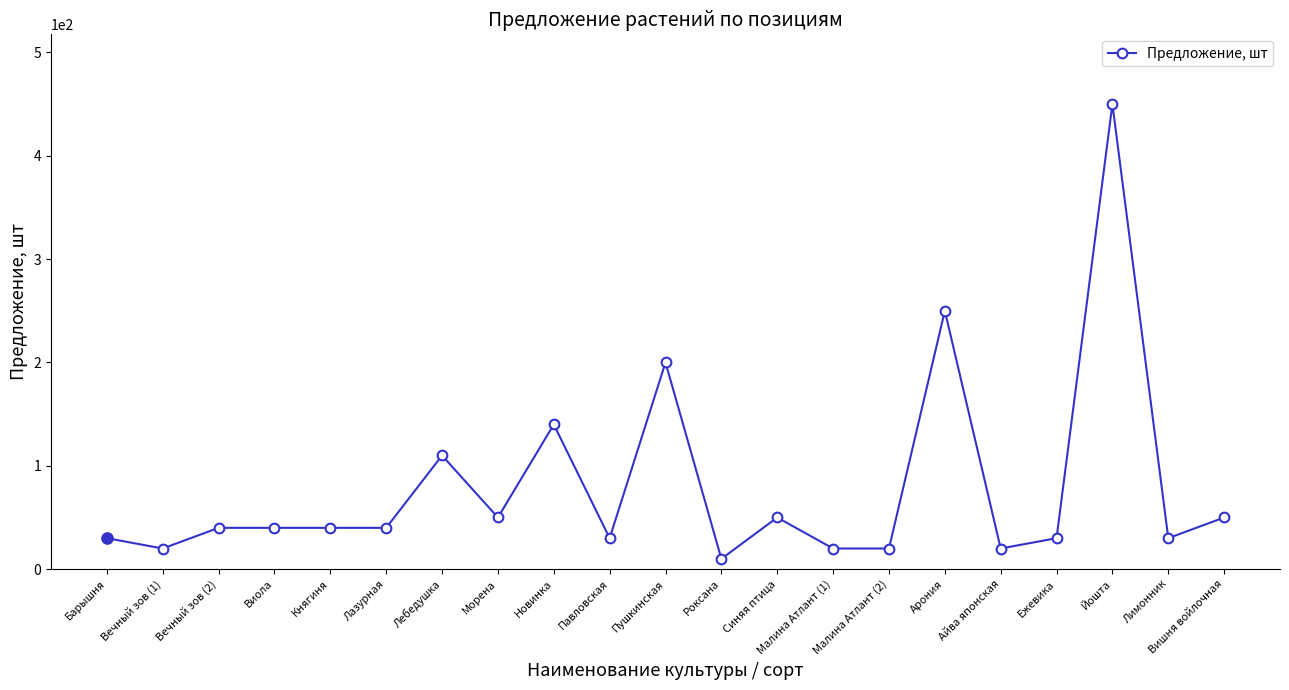

What value does the data have at Виола?

40